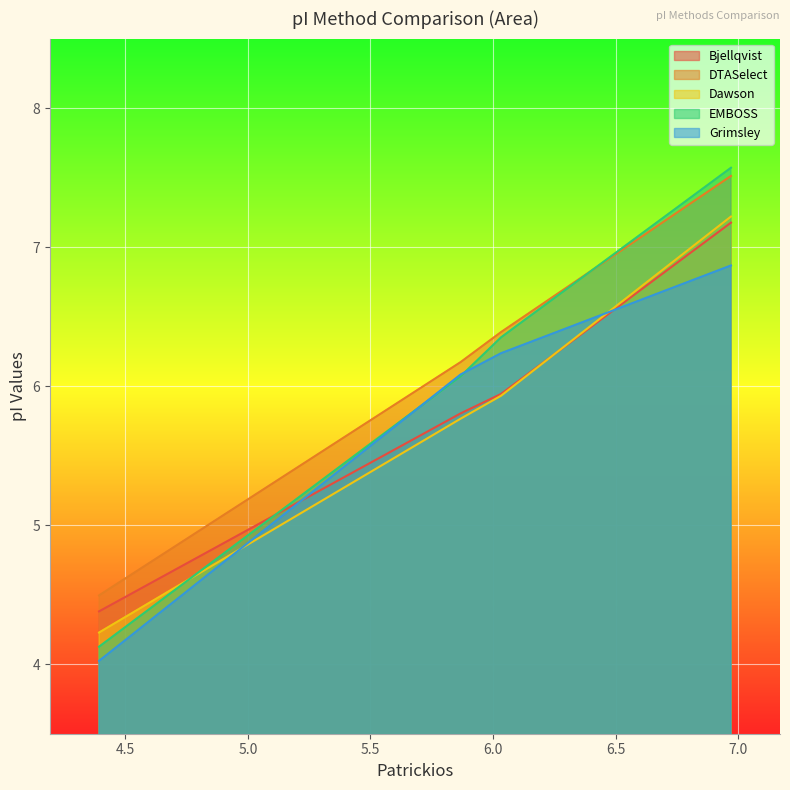

Which has a higher value, 5.868 or 6.033?

6.033